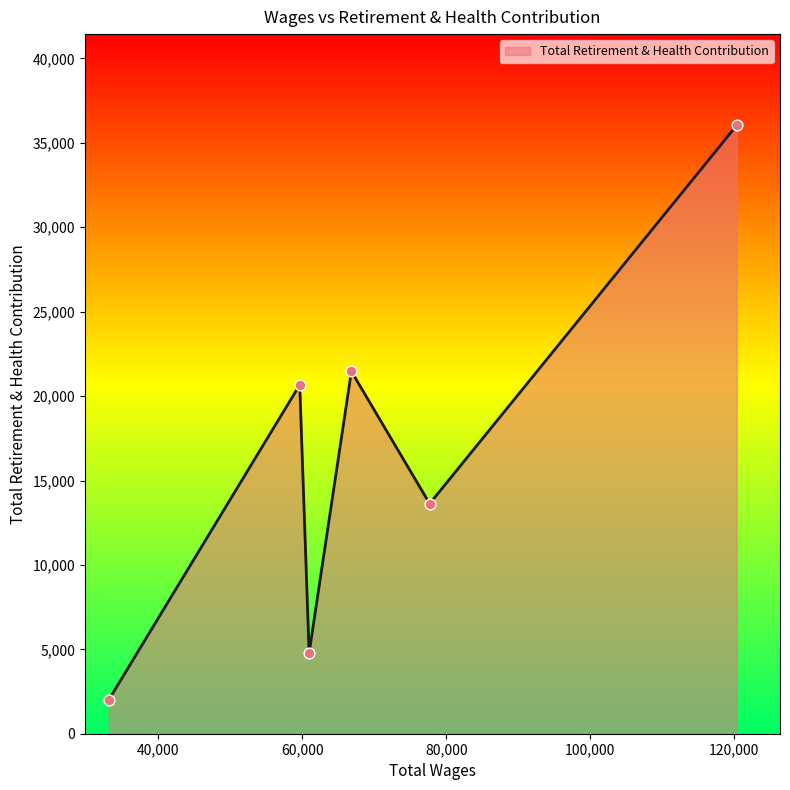

True or false: there are more than 0 points higher than both neighbors.

True